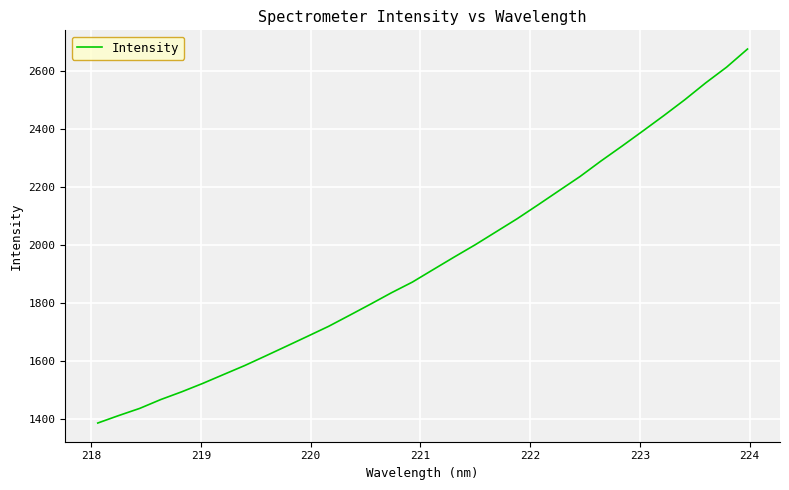

What is the average value?

1943.8